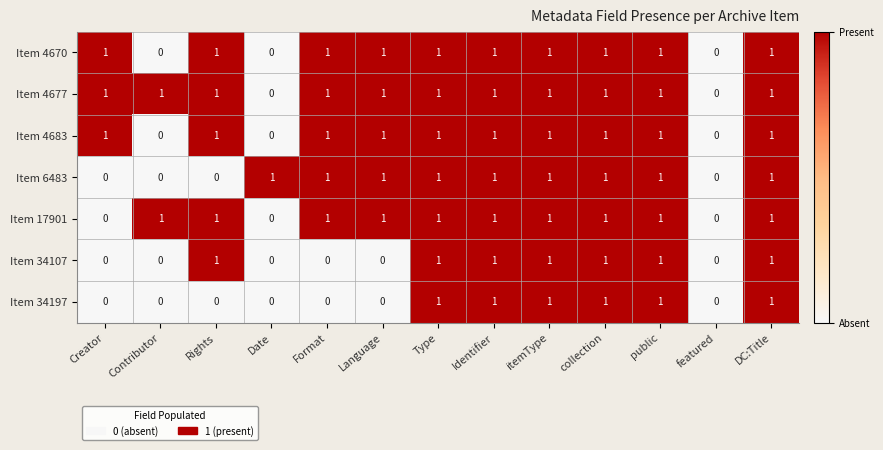

Count the Item 17901 values in the range 1 to 2.

10